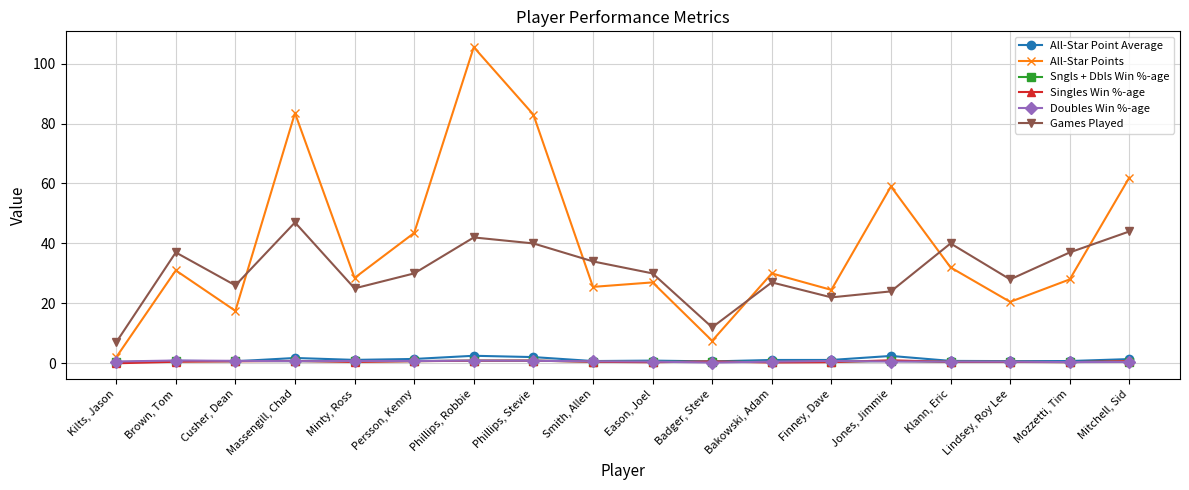

What is the difference between the Sngls + Dbls Win %-age values at Phillips, Stevie and Kilts, Jason?

0.4